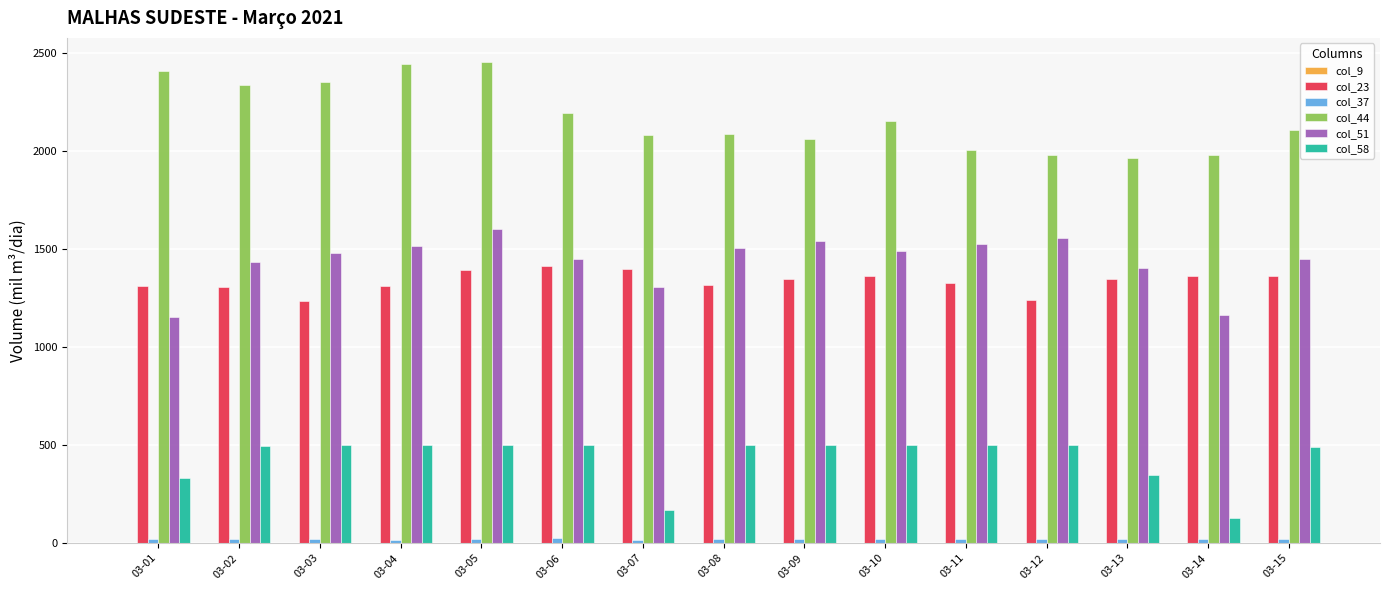

What is the difference between the second highest and minimum values in the col_51 series?

401.7